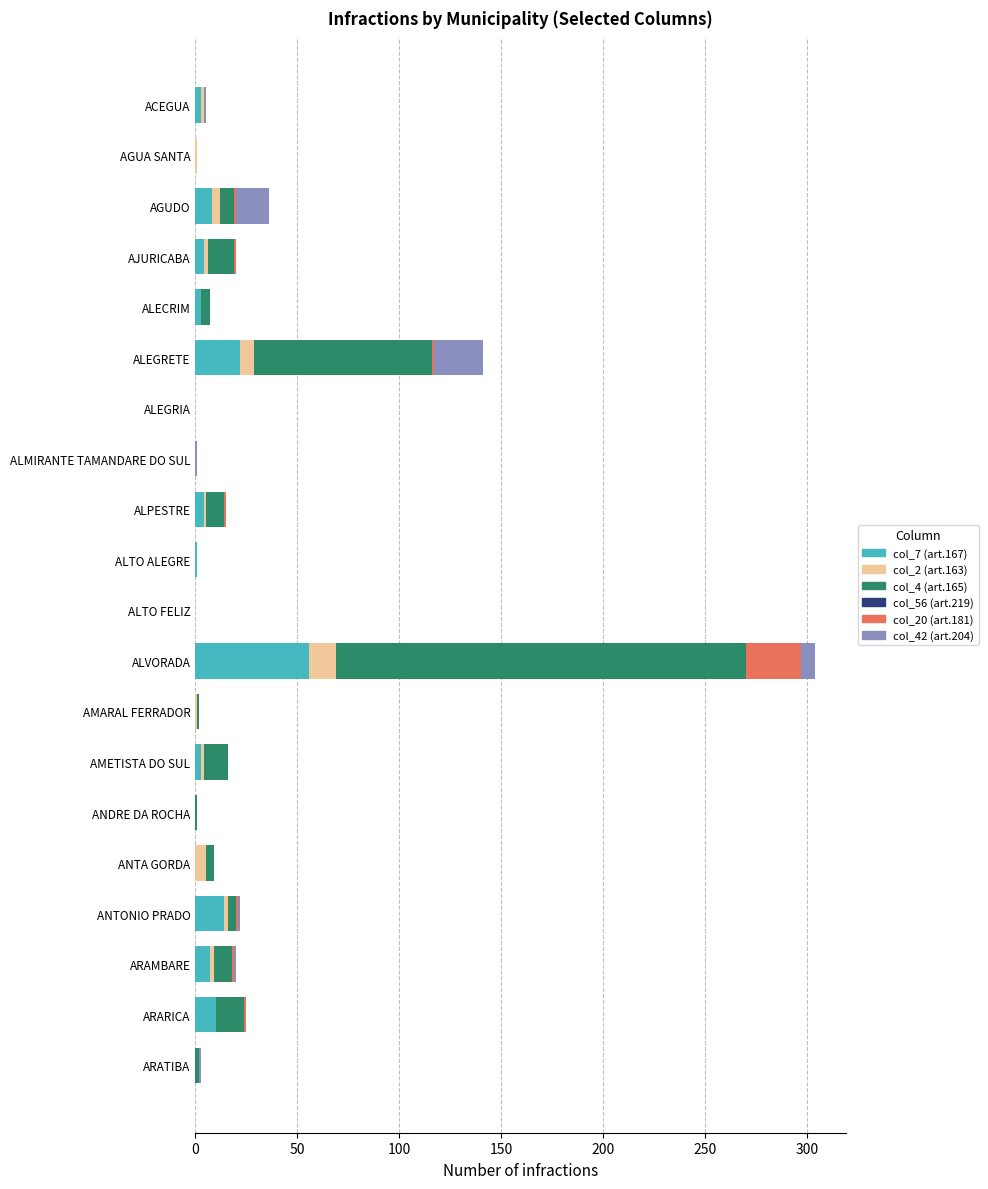

Which category has the highest value in the col_7 (art.167) series?

ALVORADA